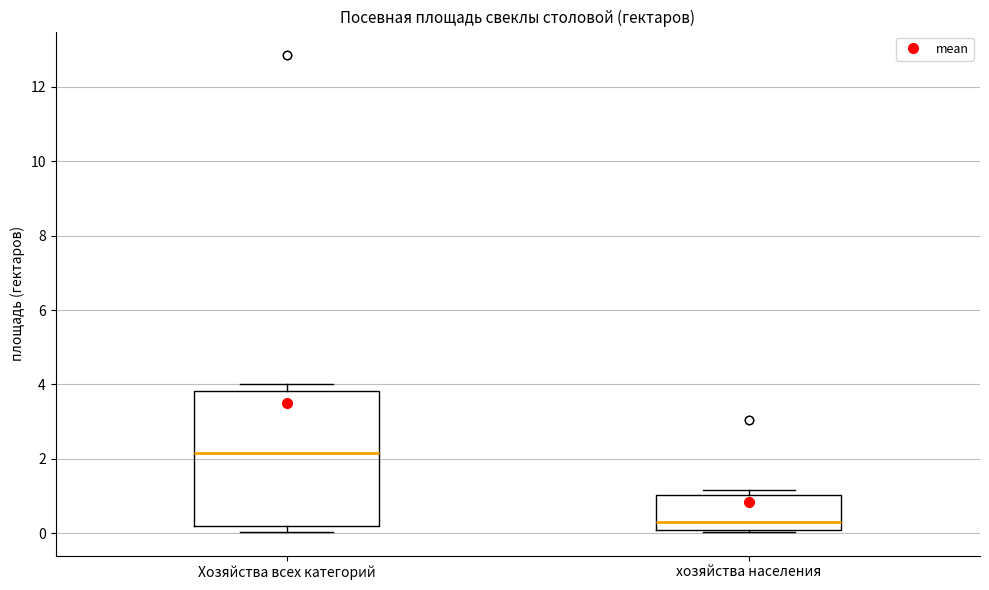

Comparing the boxes themselves (not the whiskers), which one is the tallest?

Хозяйства всех категорий